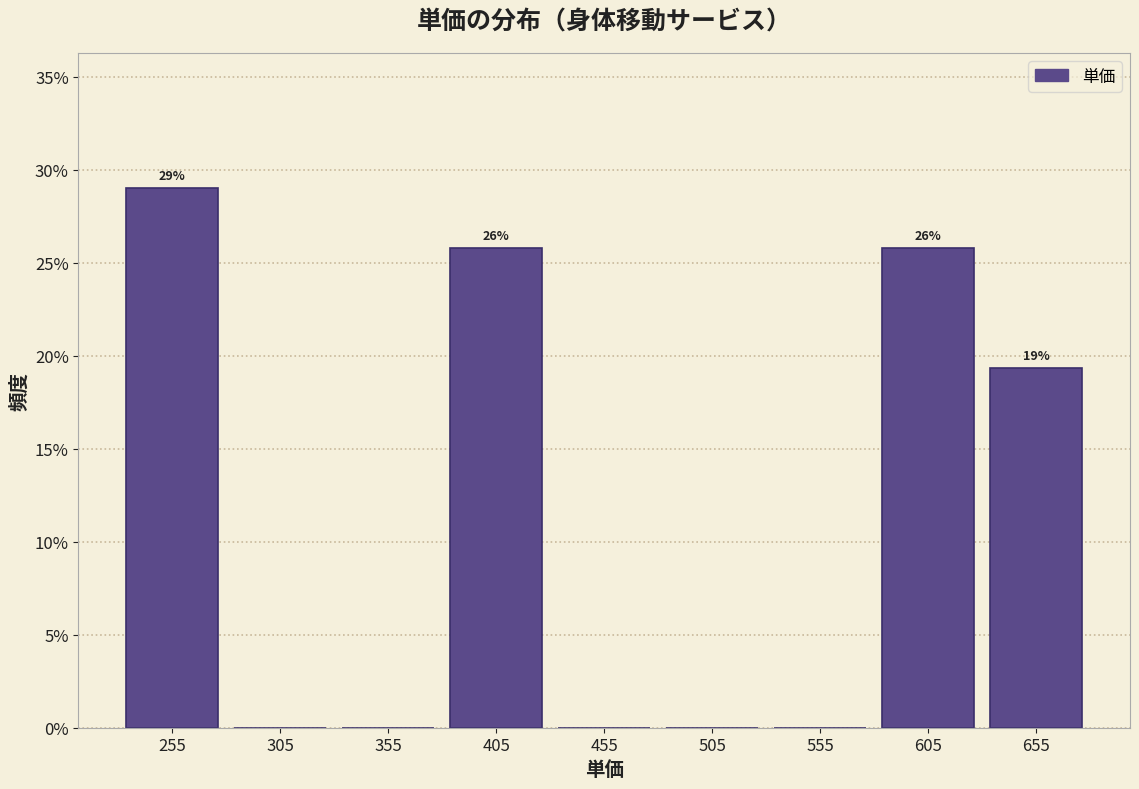

Which range on the x-axis has the tallest bar?

230 to 280